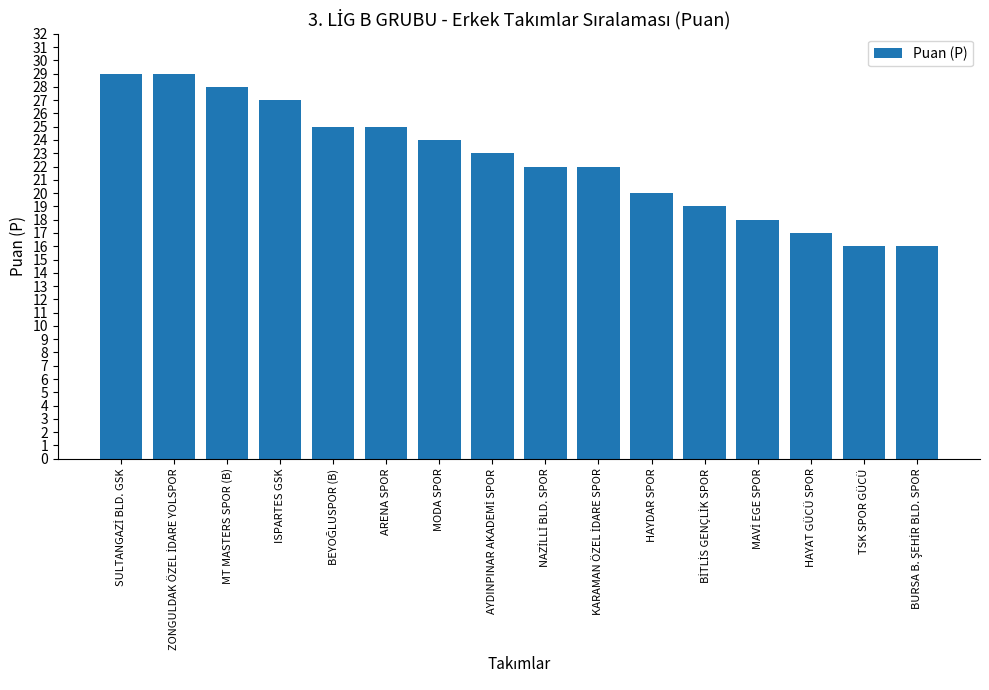

What is the sum of all values?

360